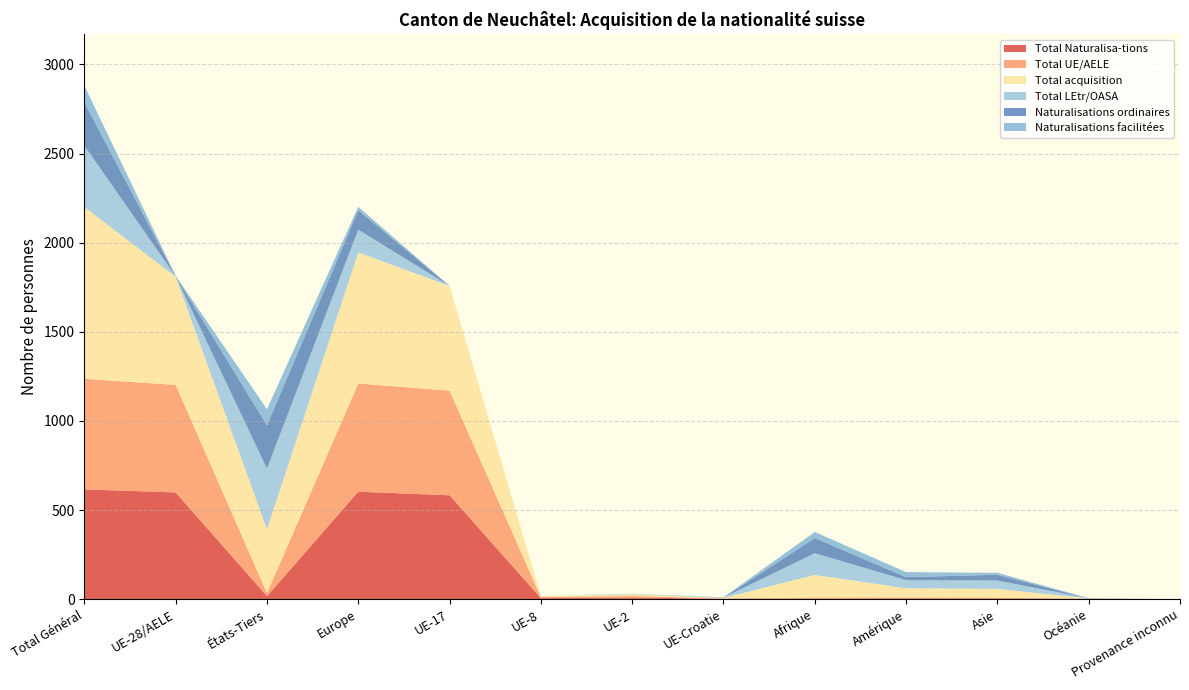

Reading right to left, list all the values displayed in this chart.

Total Naturalisa-tions: 0	3	5	5	4	3	9	6	583	603	17	599	616
Total UE/AELE: 0	0	3	5	5	1	9	6	587	607	17	603	620
Total acquisition: 0	1	50	51	127	3	10	6	587	735	358	606	964
Total LEtr/OASA: 0	1	47	46	122	2	1	0	0	128	341	3	344
Naturalisations ordinaires: 0	0	32	17	85	0	1	0	0	109	242	1	243
Naturalisations facilitées: 0	1	11	28	34	2	0	0	0	19	91	2	93